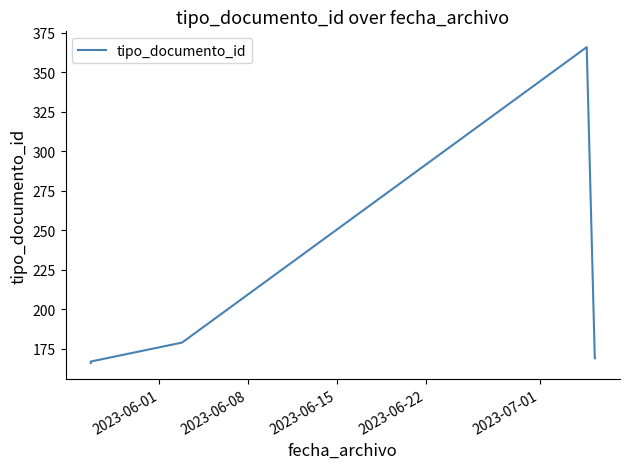

What is the difference between the values at 2023-06-01 and 2023-06-08?

1